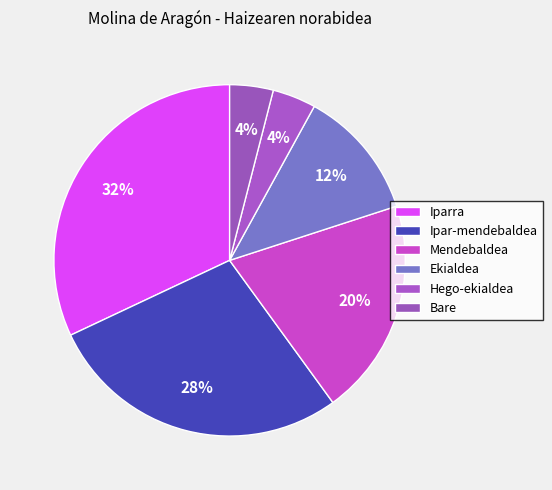

Count the number of slices in the pie.

6